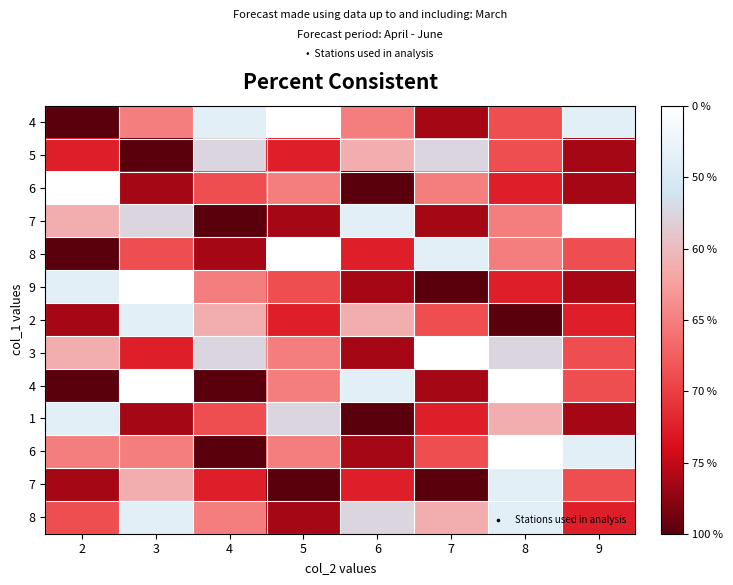

What is the difference between the highest and lowest values at 8?

8